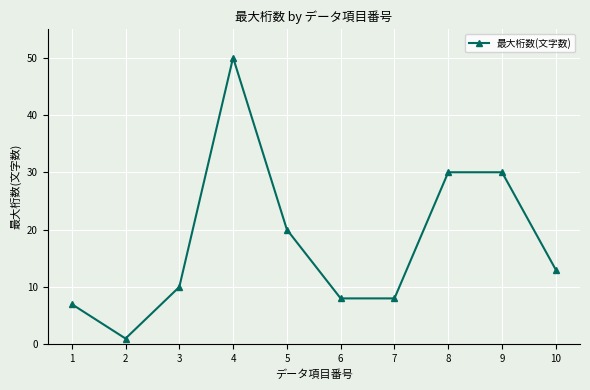

Reading right to left, extract all data points from this chart.

13	30	30	8	8	20	50	10	1	7